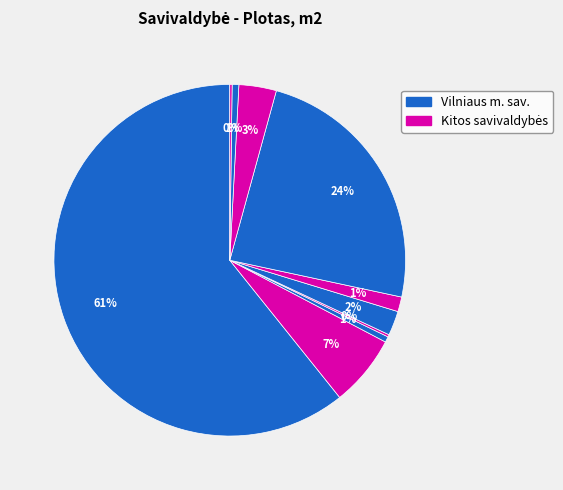

How many segments does this pie chart have?

10